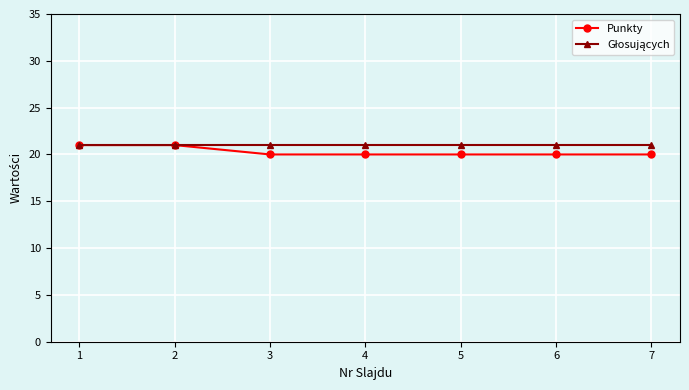

What is the difference between the highest and lowest values at 4?

1